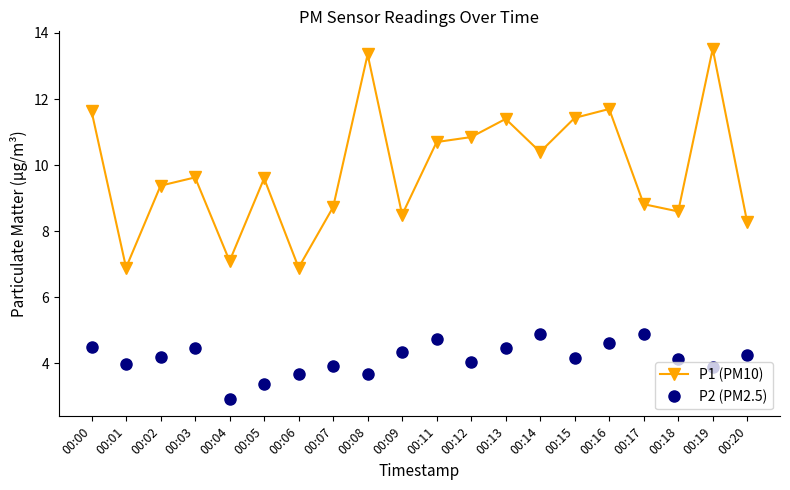

Is it true that P2 (PM2.5) equals 3.0 at 00:17?

False